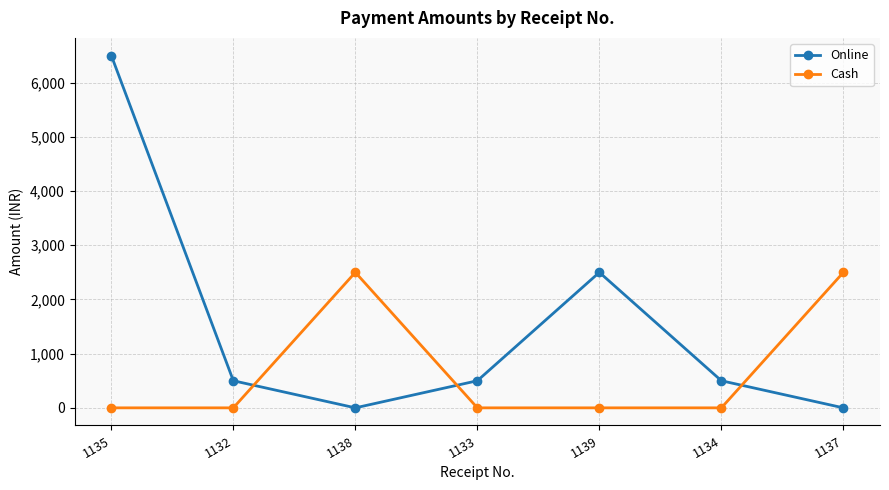

True or false: Online and Cash intersect in this chart.

True